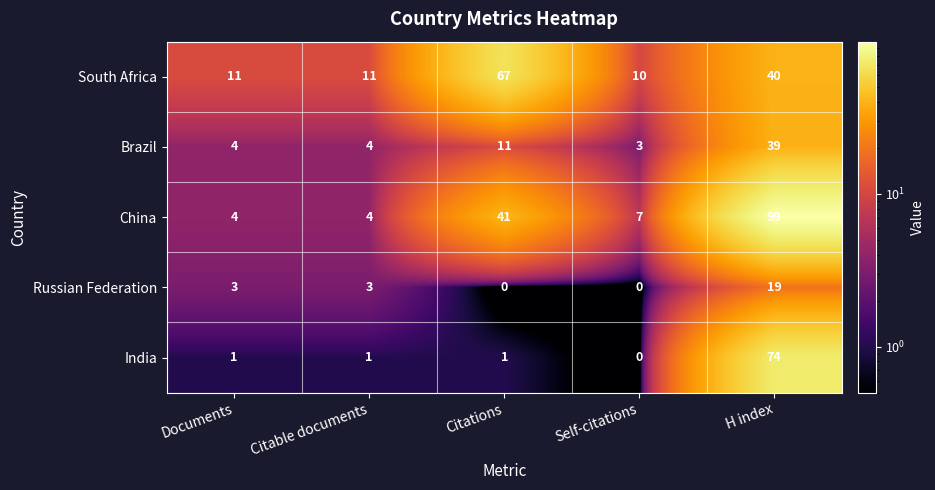

Rank the series by their maximum value, from highest to lowest.

China, India, South Africa, Brazil, Russian Federation